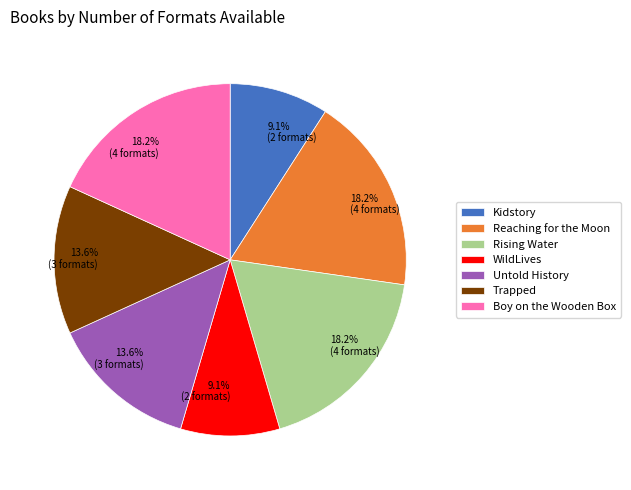

Is there any slice that represents more than half of the pie?

No